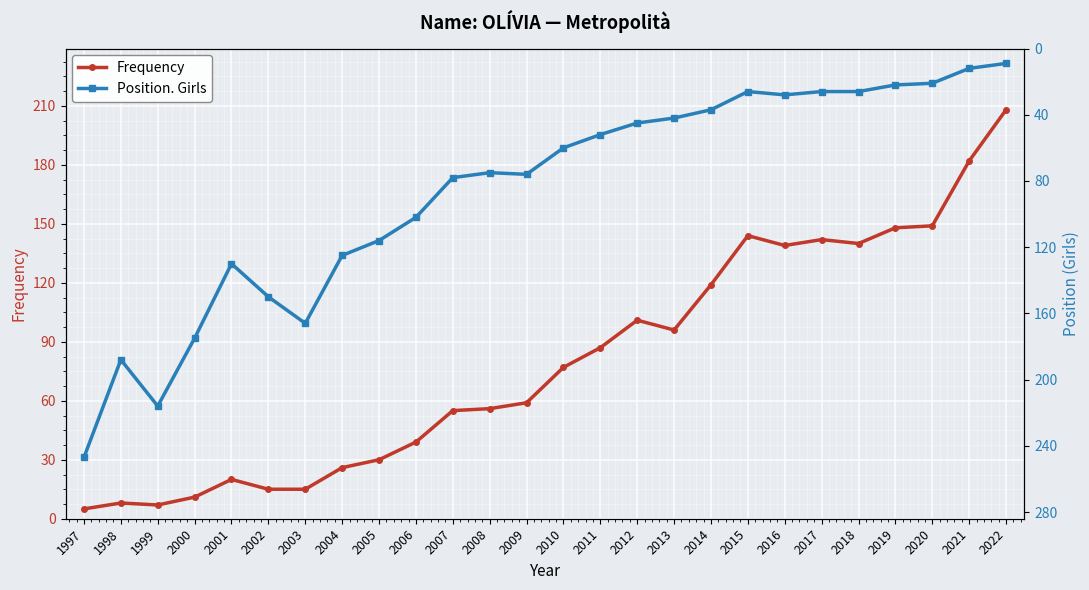

Where do Position. Girls and Frequency first cross each other?

2009 and 2010